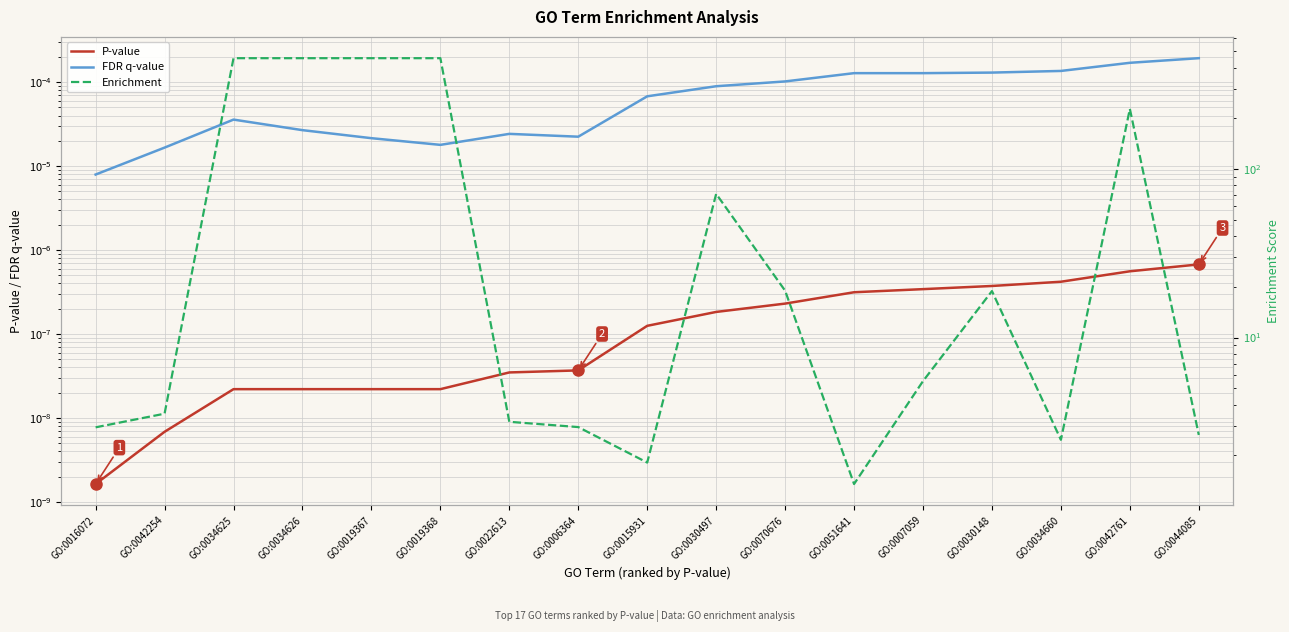

The Enrichment series shows 455.0 at GO:0019368. True or false?

True